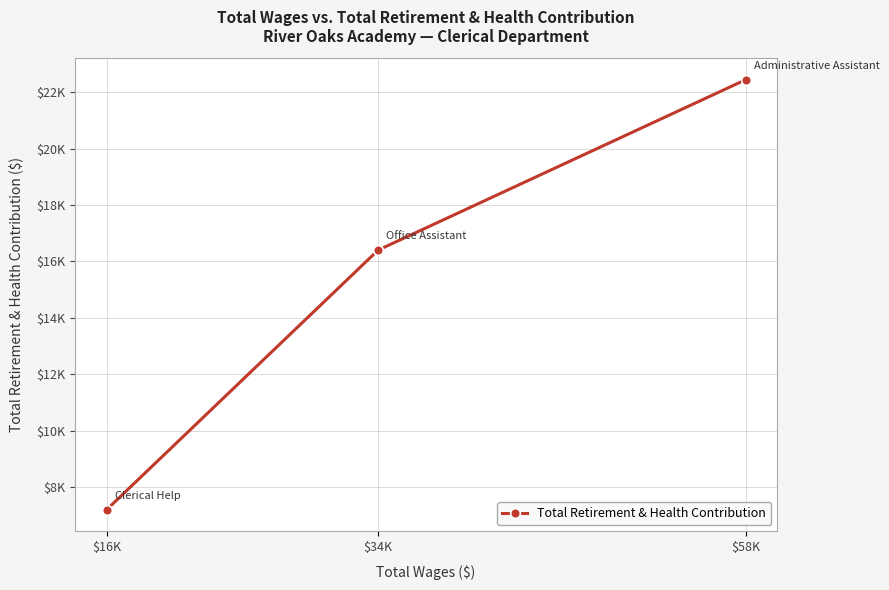

List the labels in order of value, smallest first.

$16K, $34K, $58K